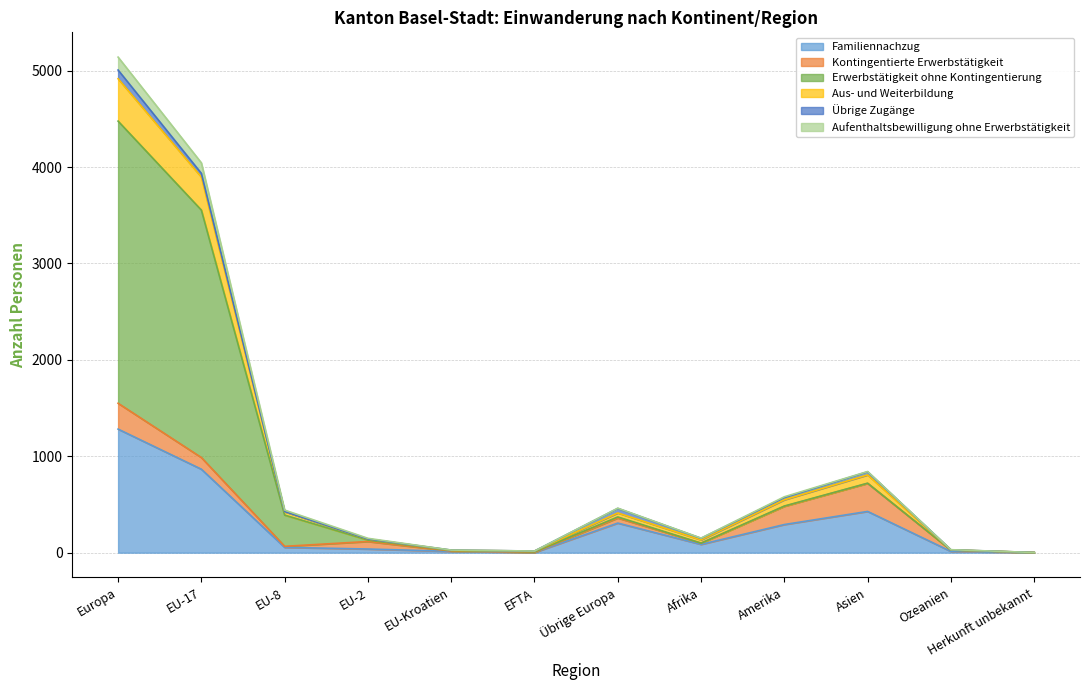

Does the chart have visible grid lines?

Yes